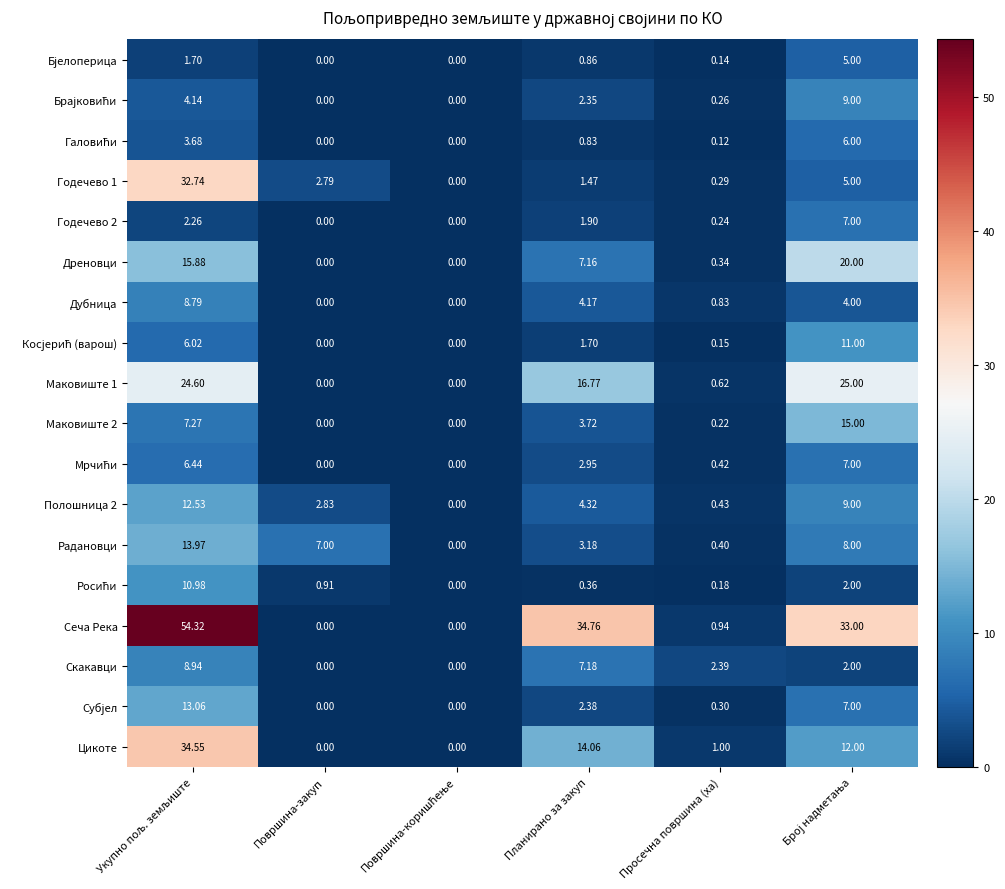

Which series has the largest total across all categories?

Сеча Река